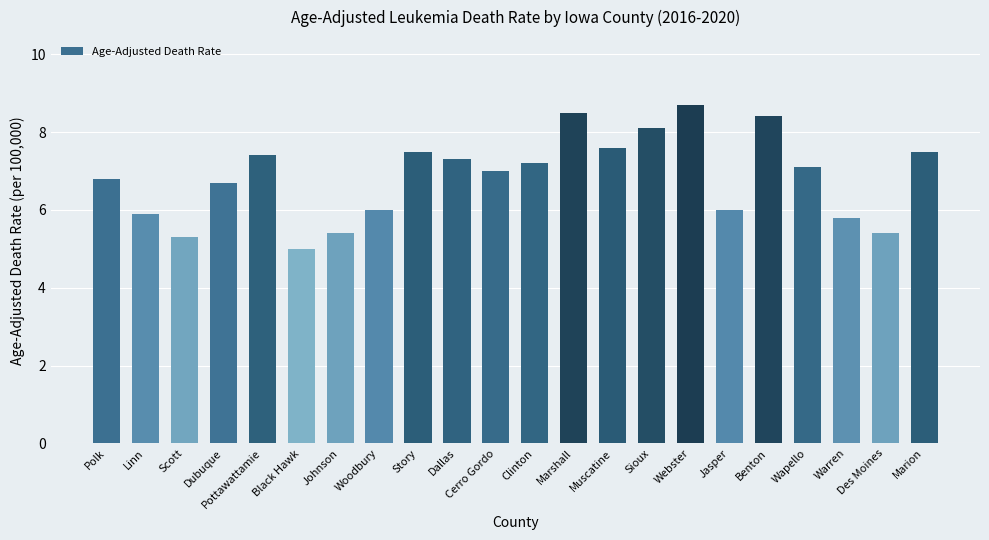

What value does the data have at Polk?

6.8